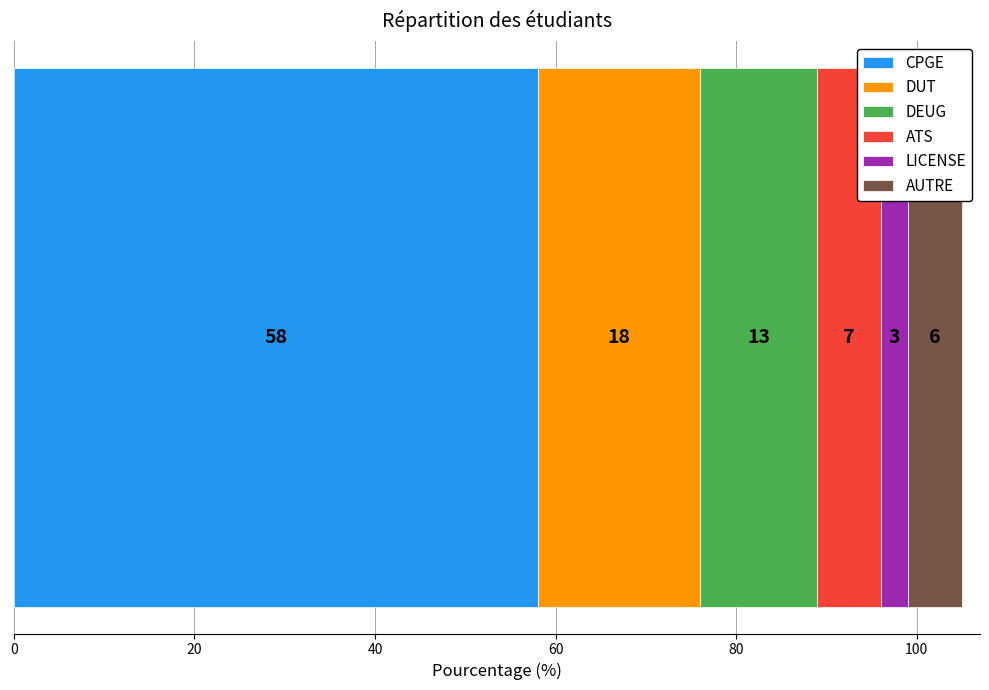

What is the lowest value of the CPGE series?

58